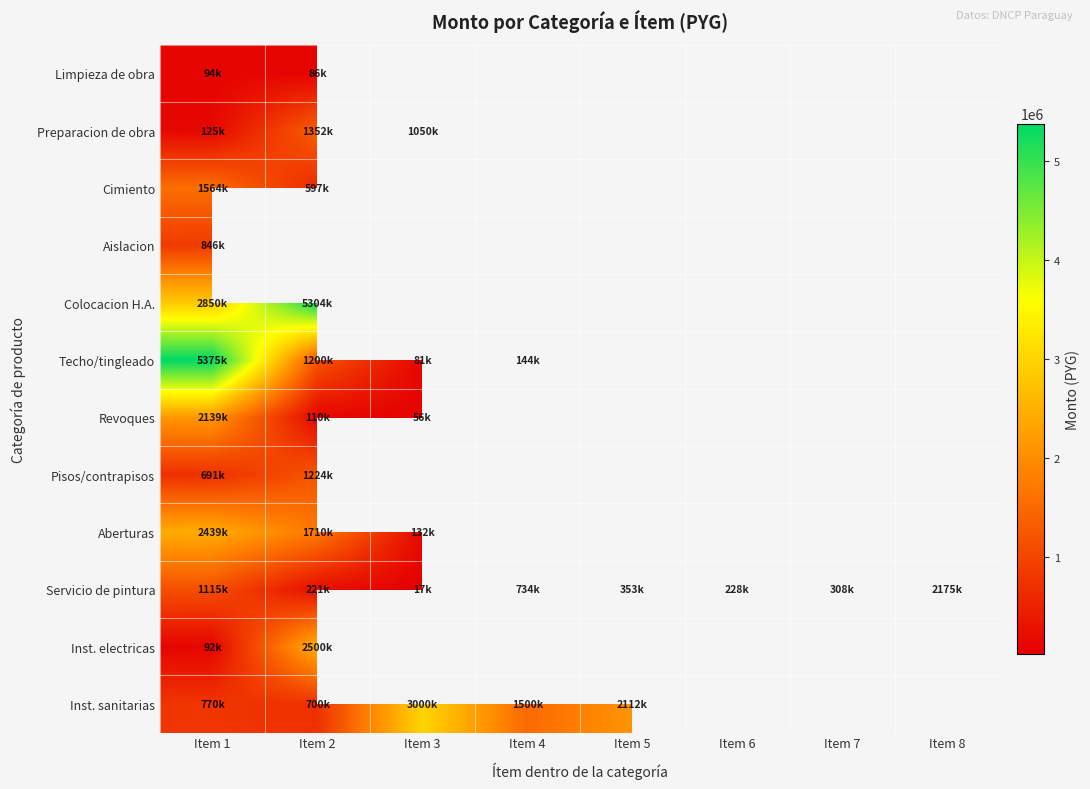

What is the difference between the maximum and minimum values in the Cimiento series?

966600.0